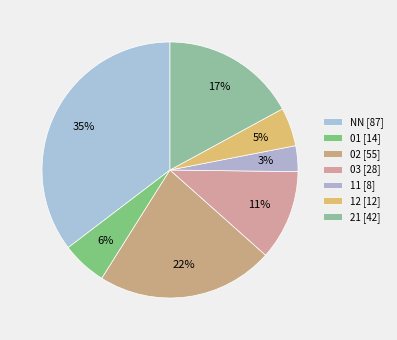

Do NN and 11 together represent more than half of the pie?

No